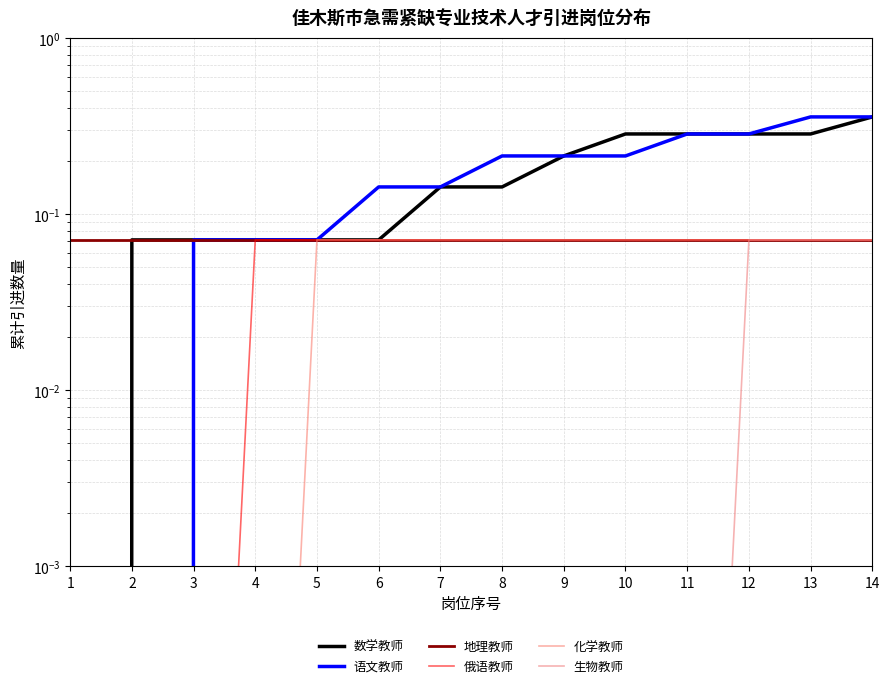

Is it true that 化学教师 equals 0.0 at 7?

False